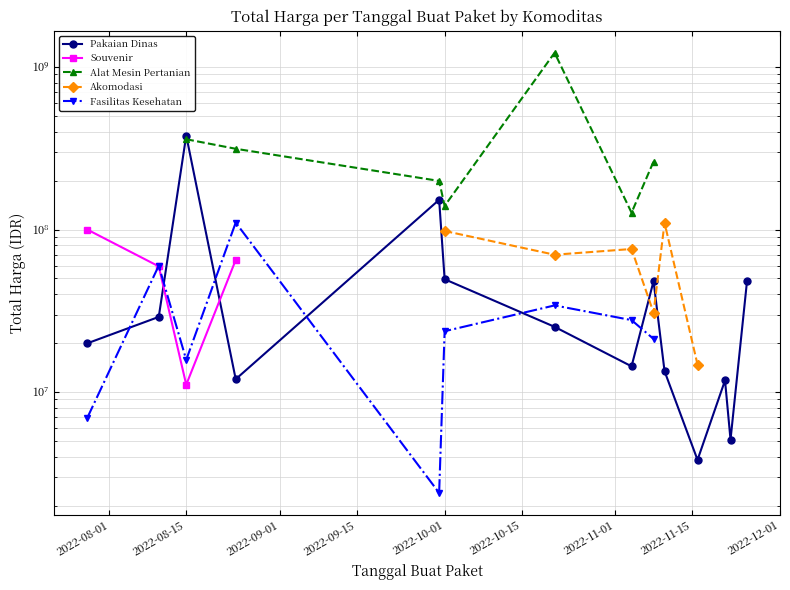

True or false: Fasilitas Kesehatan and Alat Mesin Pertanian cross at least once.

False